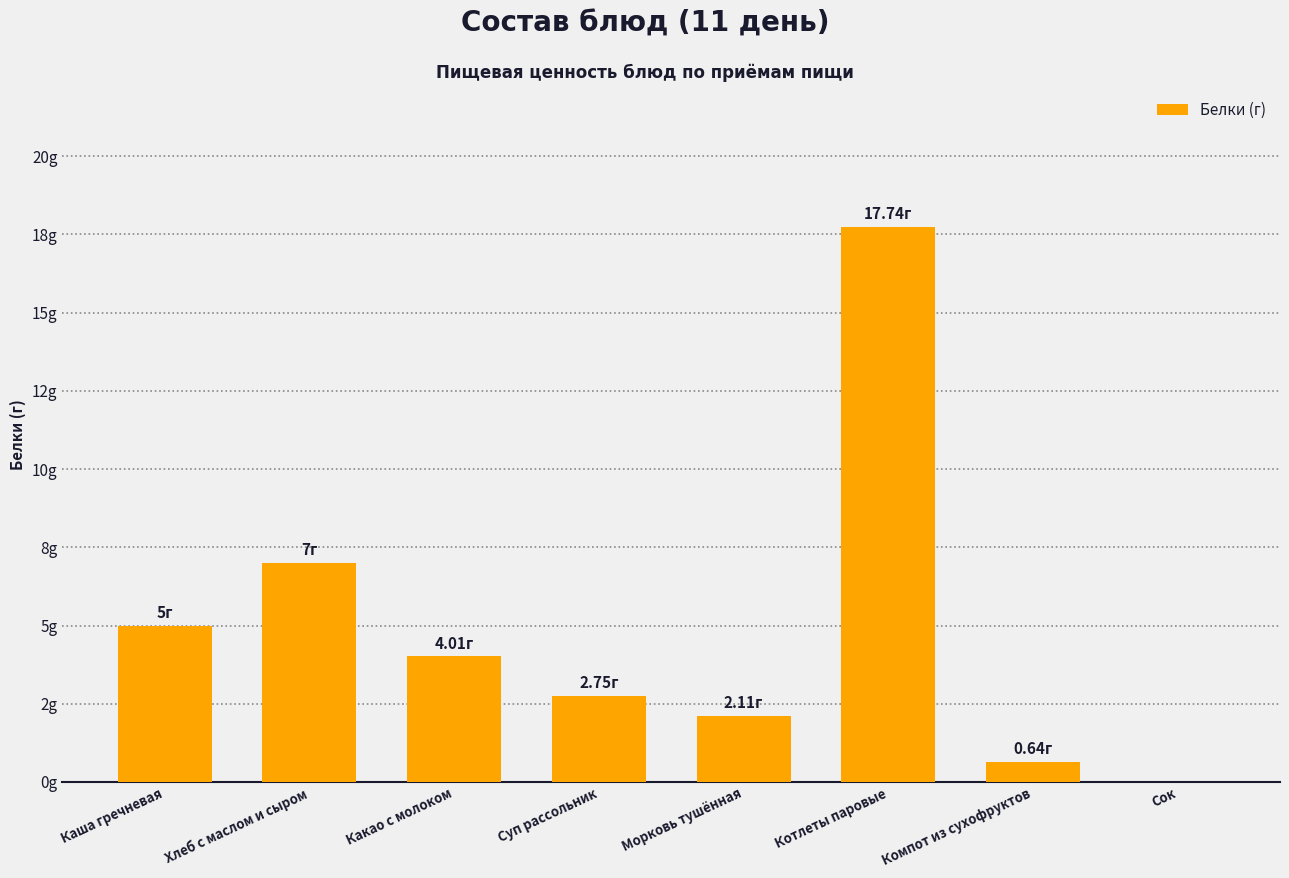

Rank the categories by value from lowest to highest.

Сок, Компот из сухофруктов, Морковь тушённая, Суп рассольник, Какао с молоком, Каша гречневая, Хлеб с маслом и сыром, Котлеты паровые